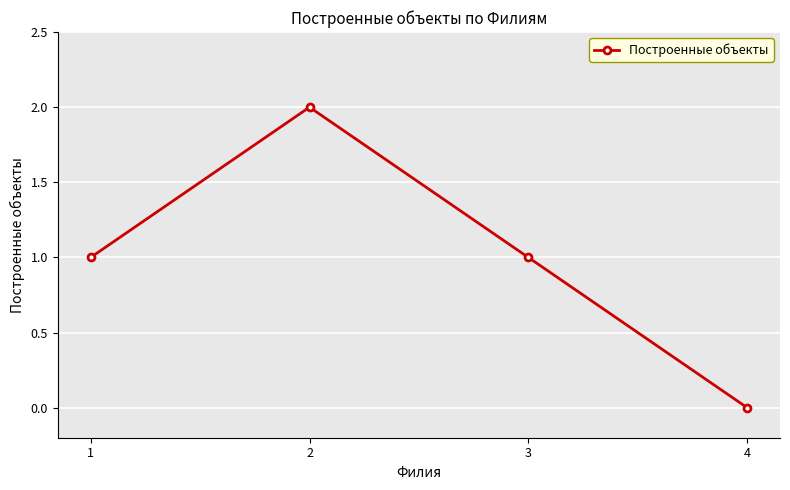

The chart shows a value of 3 at 2. True or false?

False